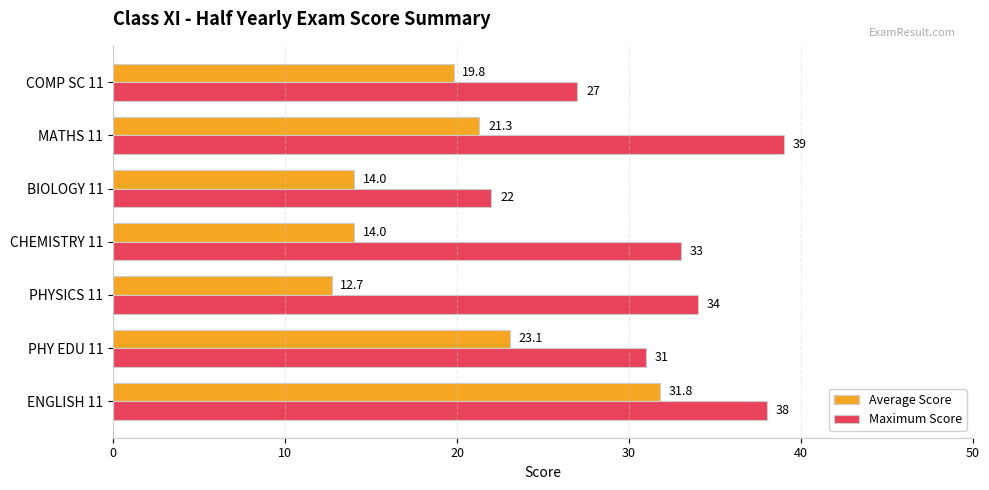

What is the sum of all Average Score values?

136.7